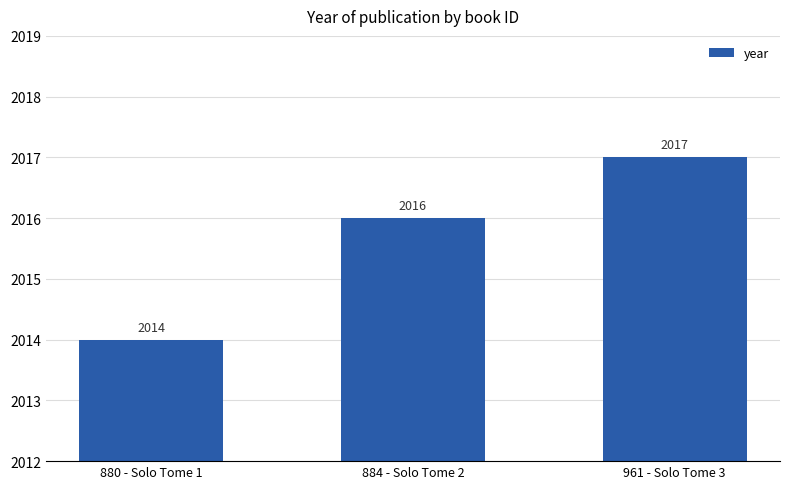

What is the value of the 3rd bar from the left?

2017